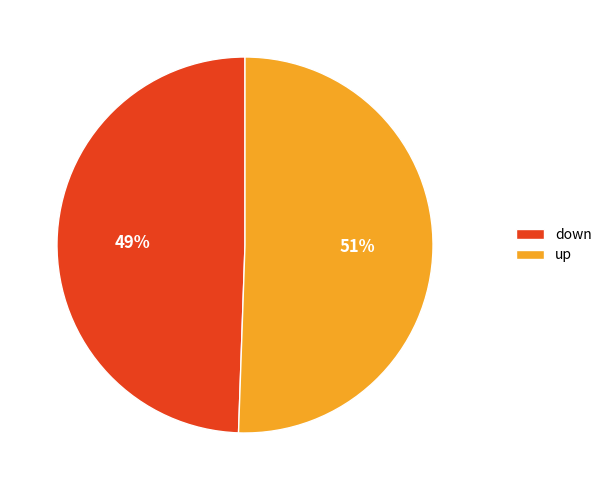

To the nearest percent, what portion does down represent?

49%